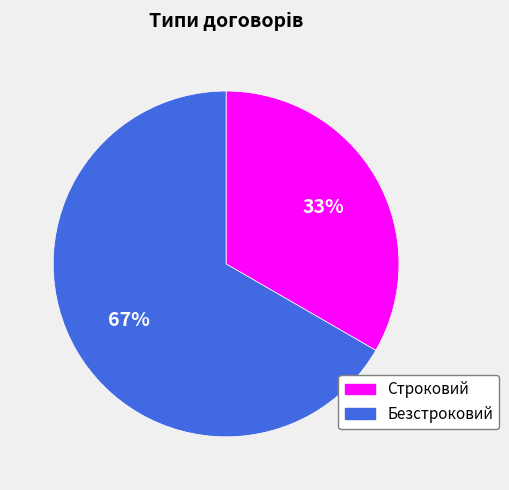

Combined, do Строковий and Безстроковий account for over 50%?

Yes